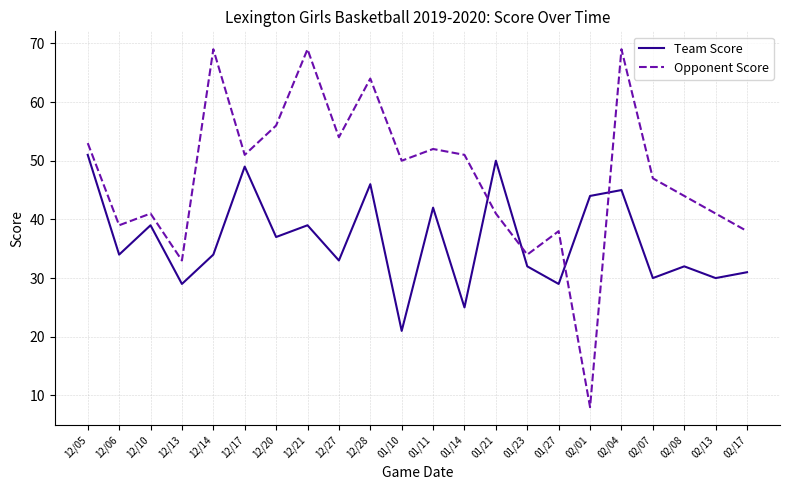

What is the maximum value for Opponent Score?

69